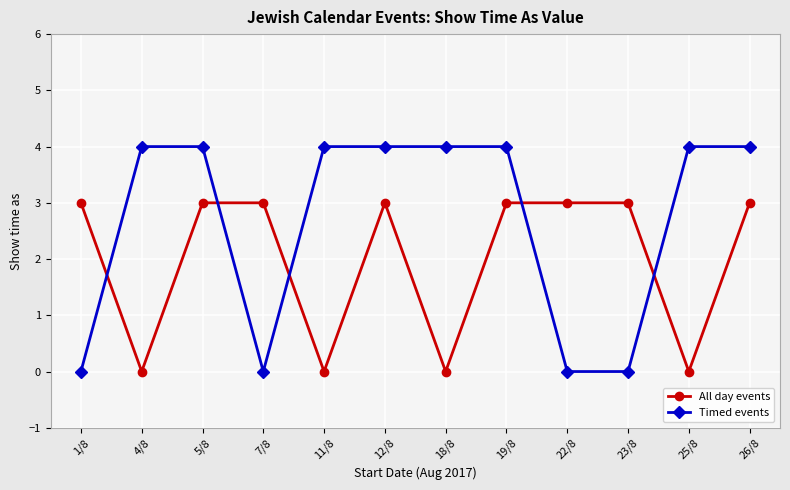

True or false: All day events has more than 0 interior local peaks.

True